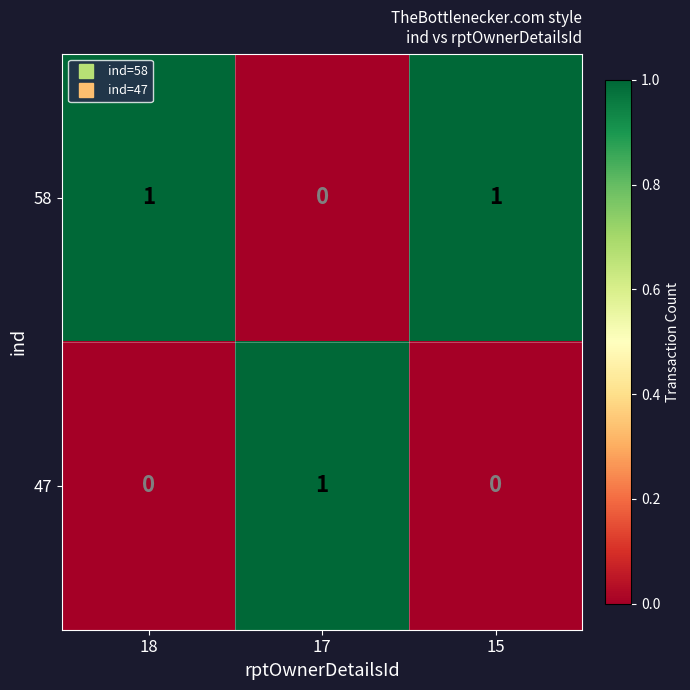

The 47 series shows 1 at 17. True or false?

True